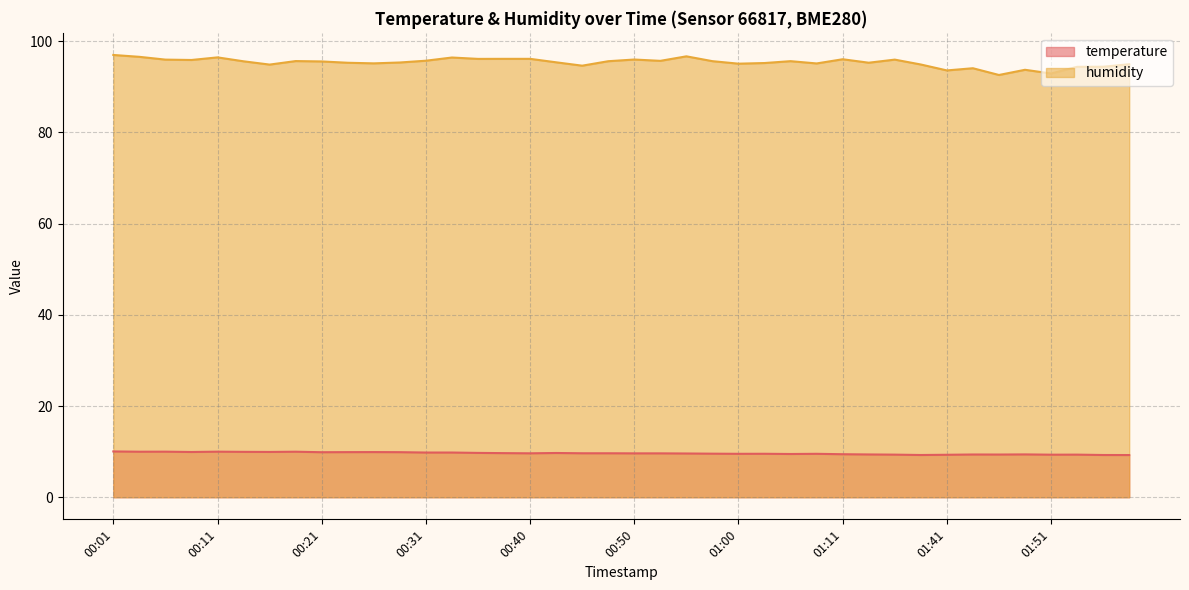

At how many categories does at least one series exceed 51?

40